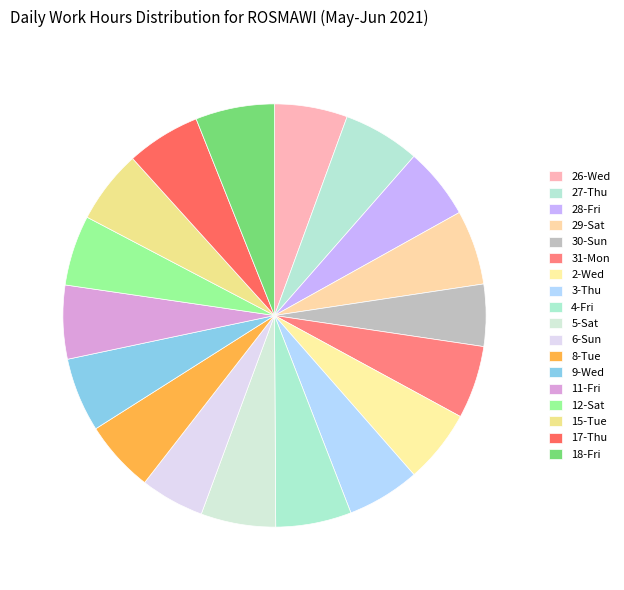

Which has a higher value, 2-Wed or 12-Sat?

2-Wed